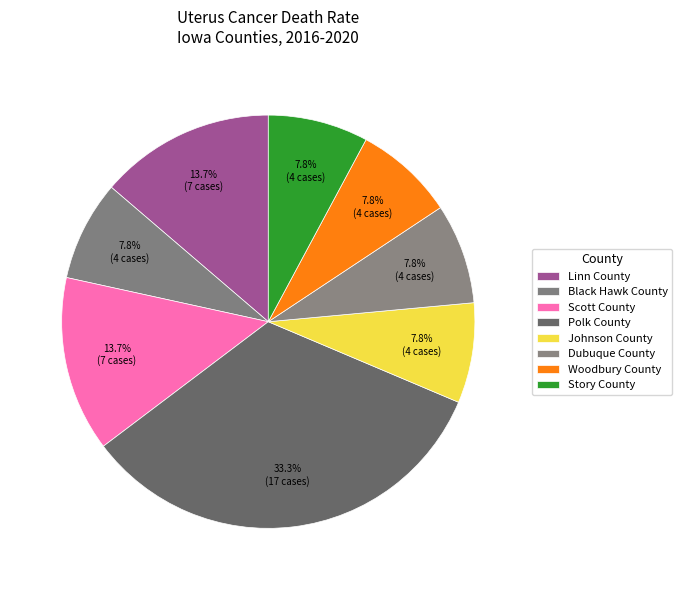

Which has a higher value, Woodbury County or Linn County?

Linn County